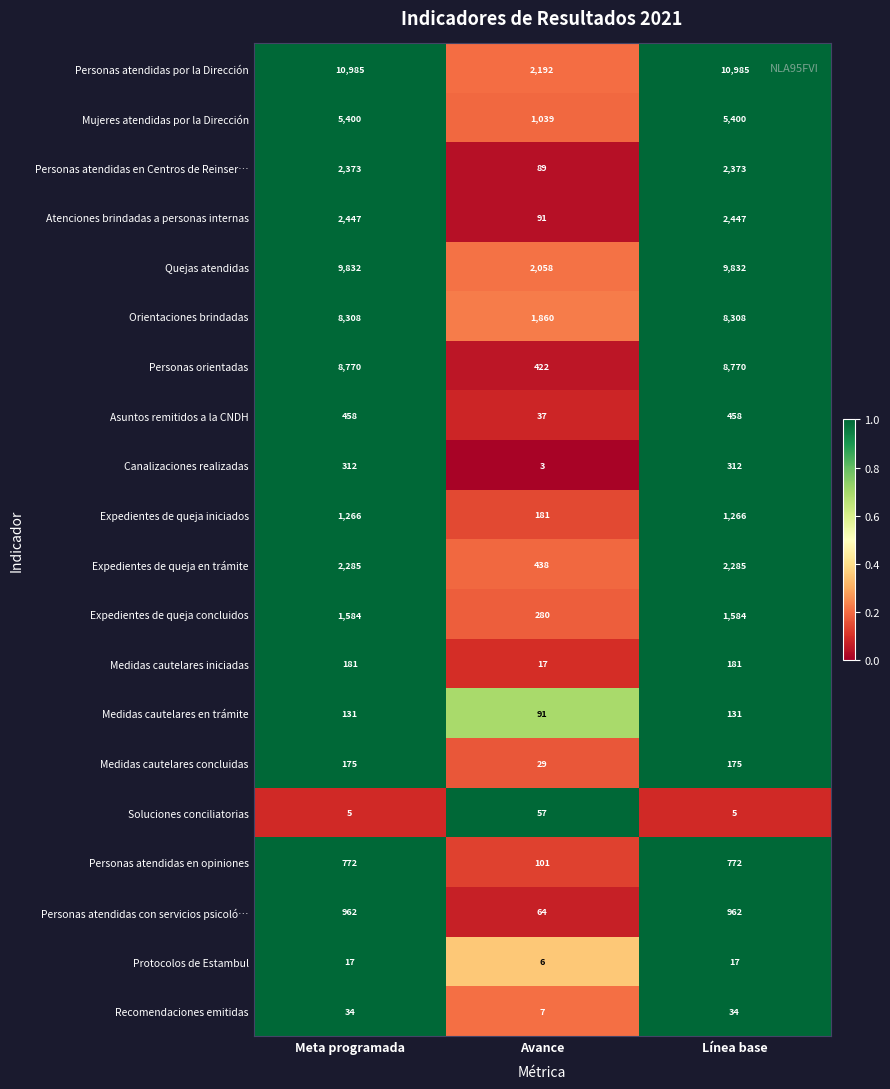

Which series changed the most between Avance and Línea base?

Personas atendidas por la Dirección